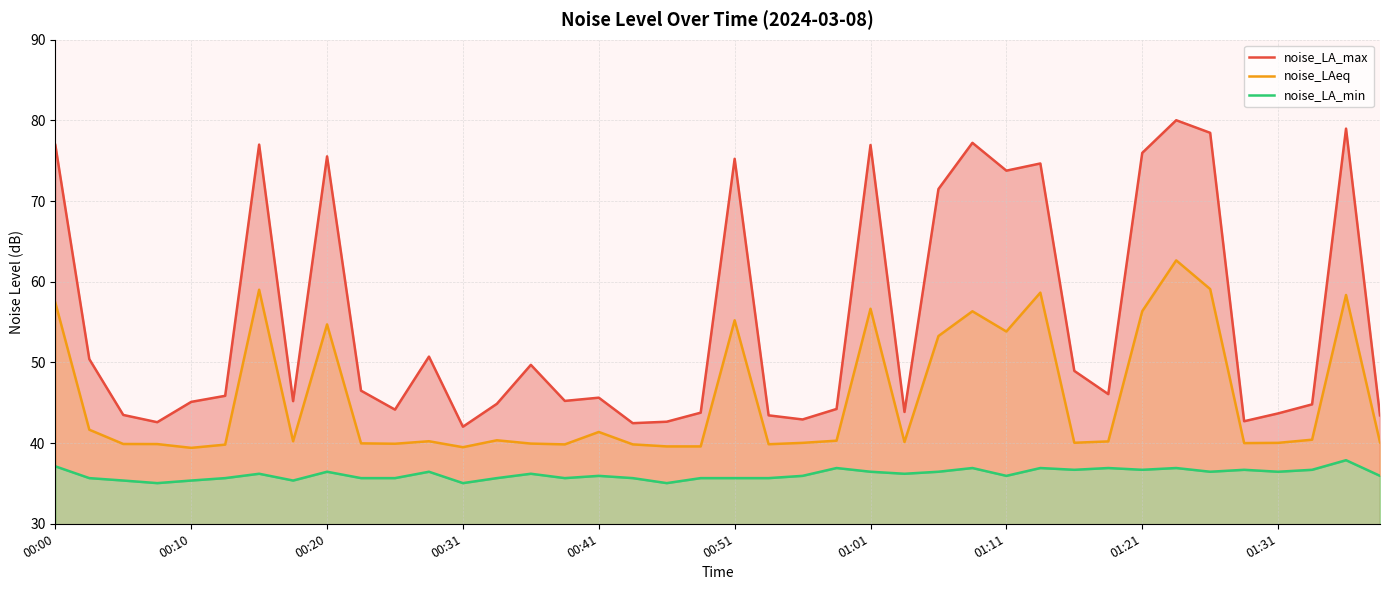

Is it true that noise_LAeq equals 53.8 at 01:11?

True